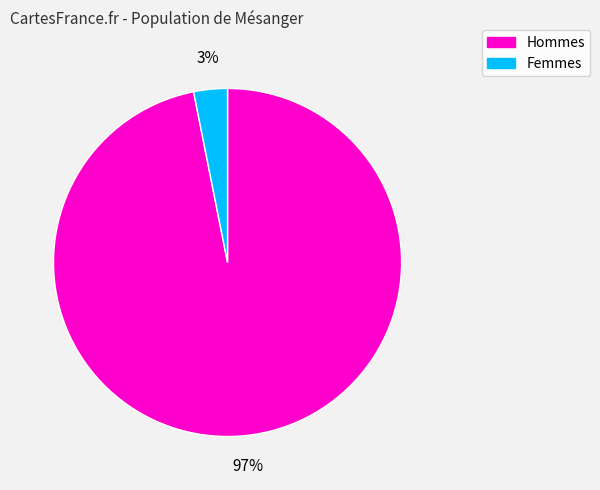

Does any single category account for the majority?

Yes